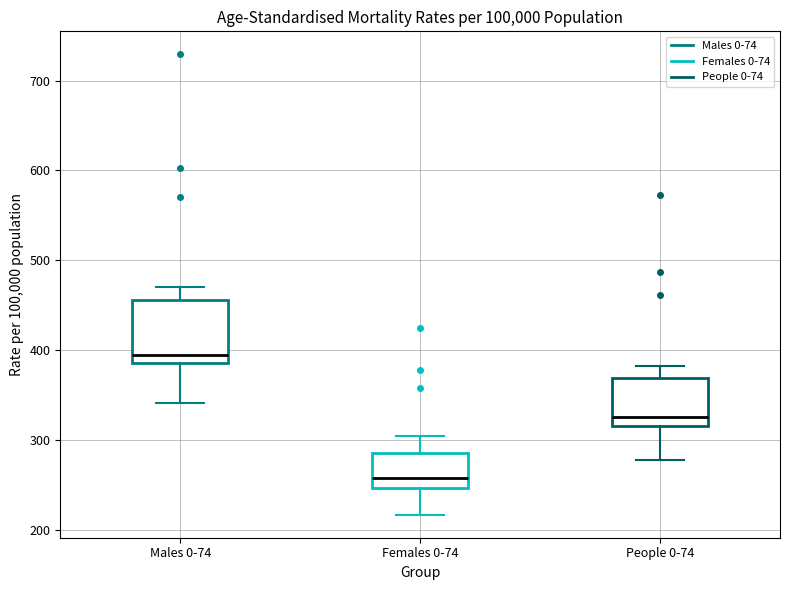

Reading left to right, read every box against the y-axis: the position of its median line, the range the box covers, and the ends of its whiskers. The values are not printed on the chart, so give them approximately, as read against the axis.

Males 0-74: median 390 (just above the box's lower edge), box 390 to 460, whiskers 340 to 470
Females 0-74: median 260, box 250 to 290, whiskers 220 to 300
People 0-74: median 330, box 320 to 370, whiskers 280 to 380